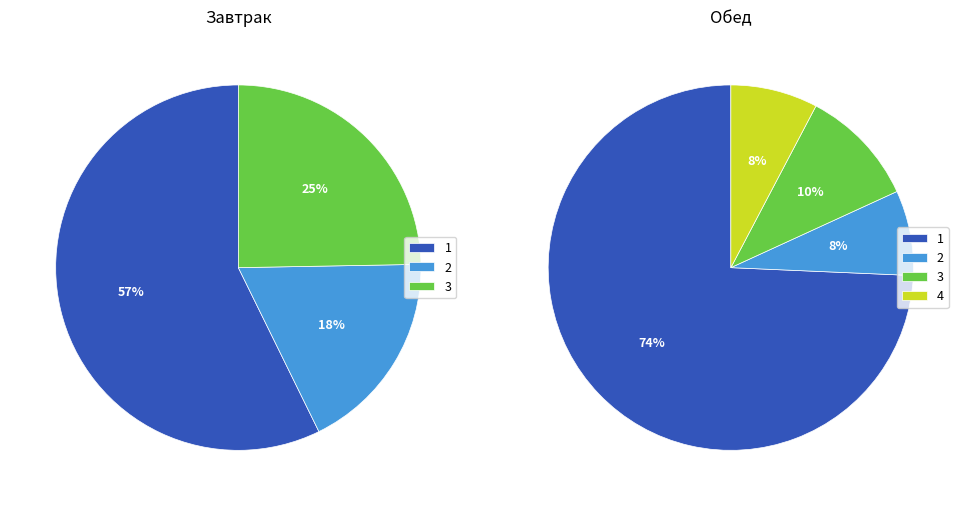

Count the number of slices in the pie.

7